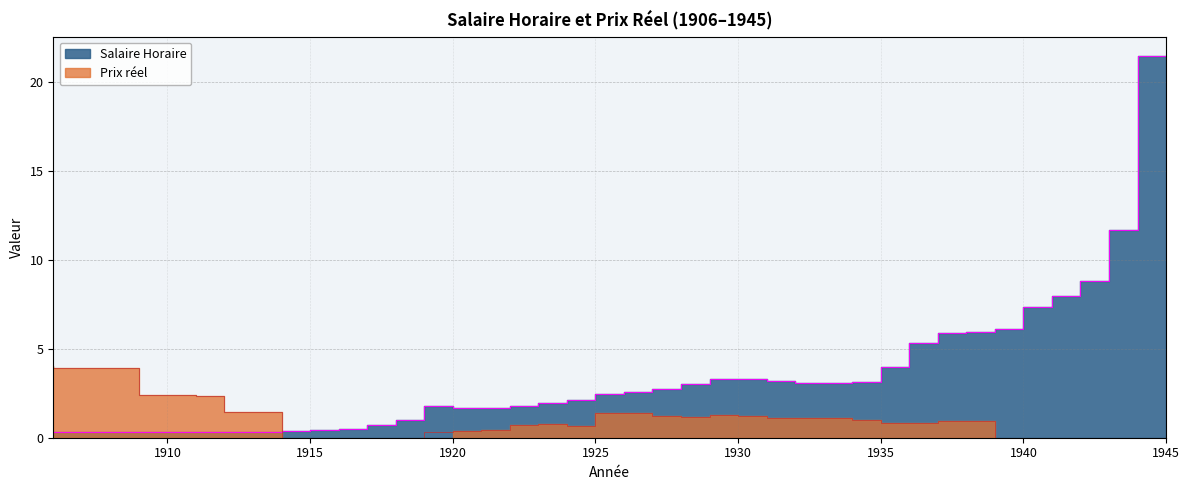

How many points are higher than both their immediate neighbors (excluding endpoints)?

2